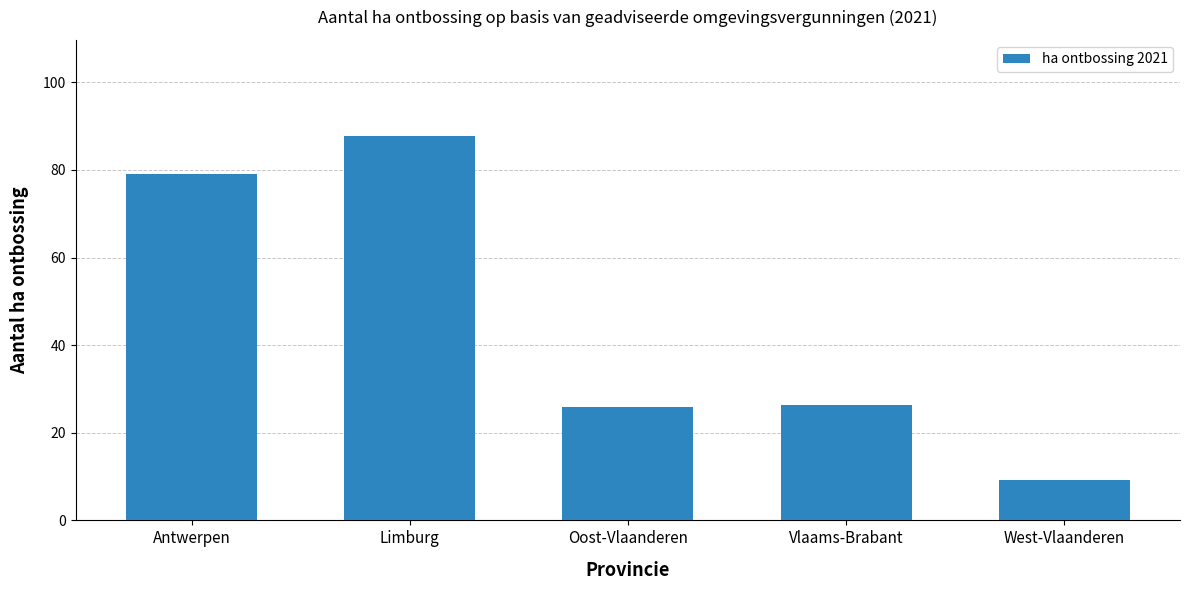

What is the sum of the values at West-Vlaanderen and Limburg?

97.0